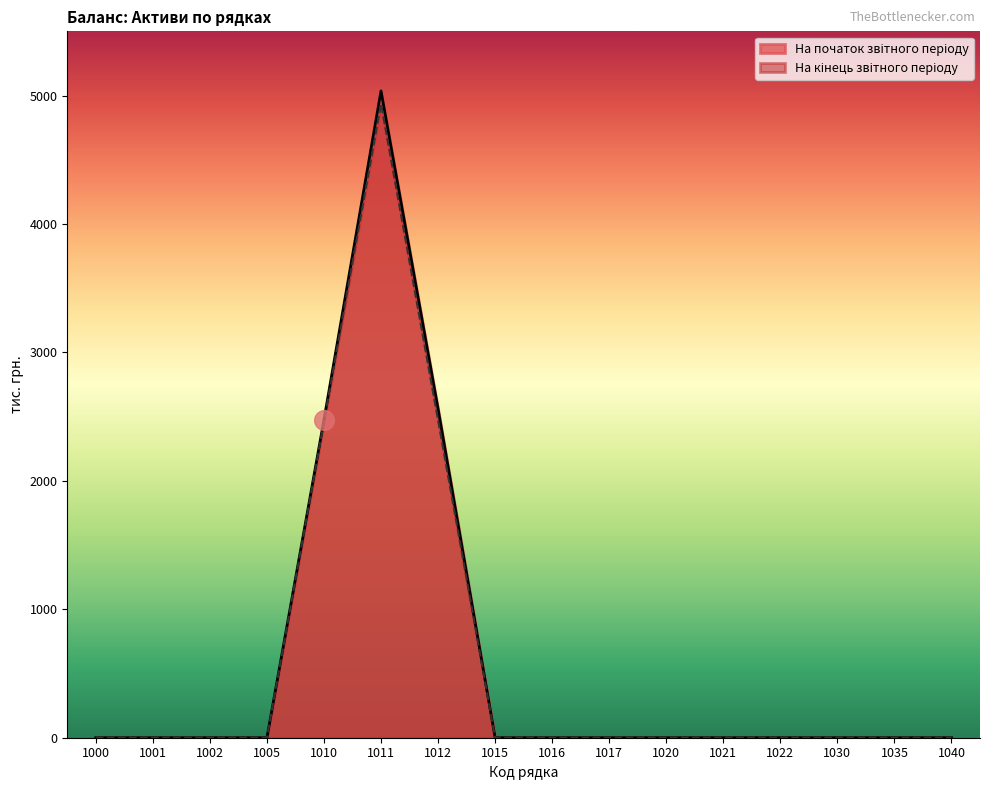

Which series has the largest total across all categories?

На початок звітного періоду